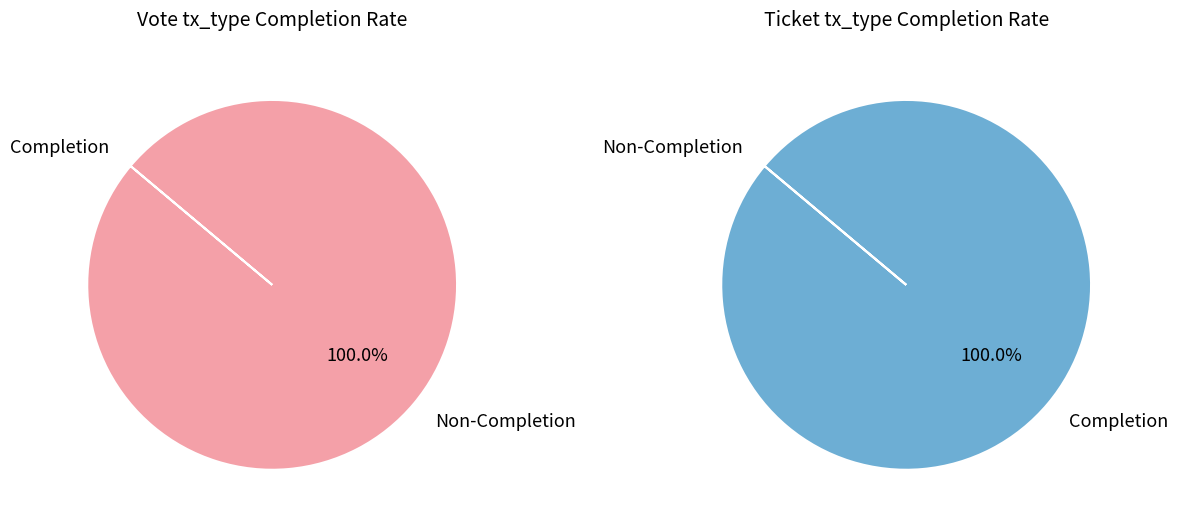

Which series changed the most between Vote and Ticket?

Vote